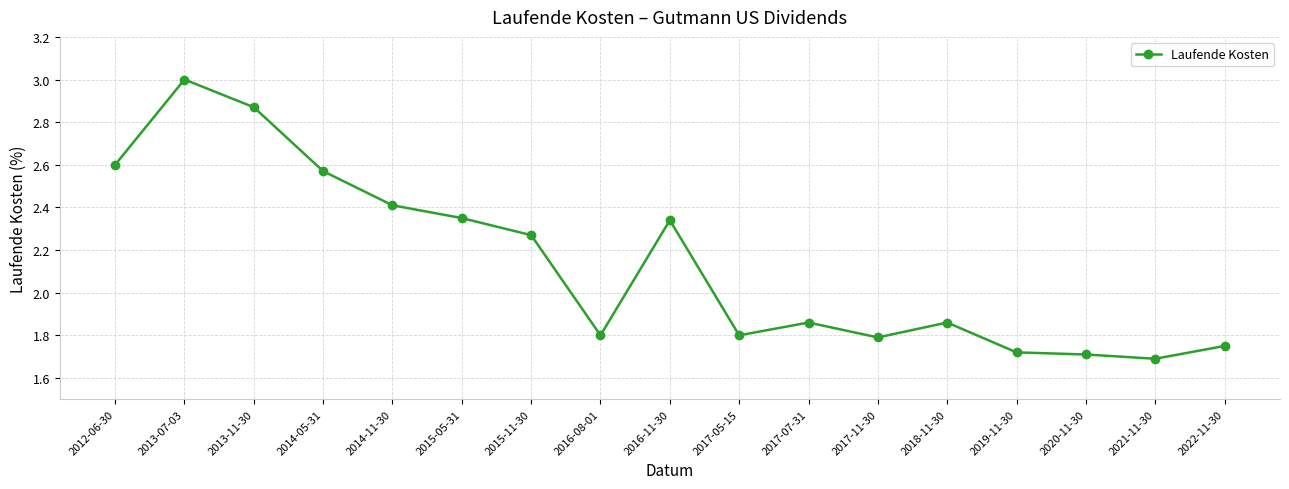

What is the label of the 13th point from the left?

2018-11-30